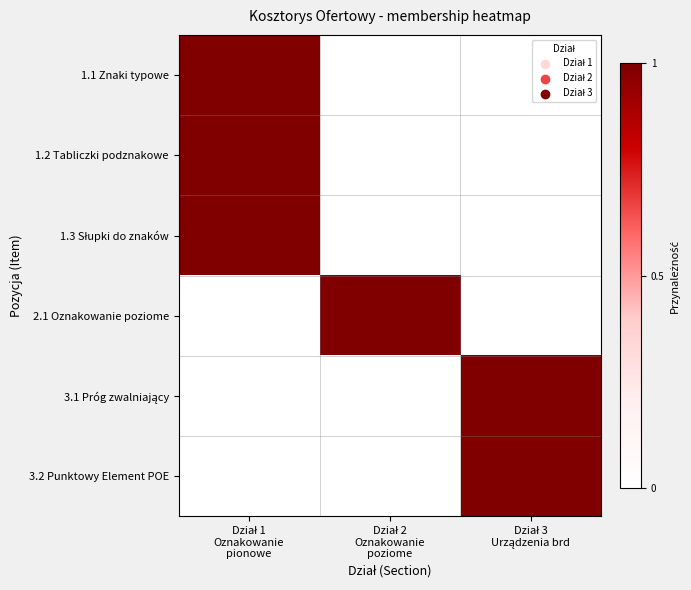

Which category has the lowest value across all series?

Dział 2
Oznakowanie
poziome